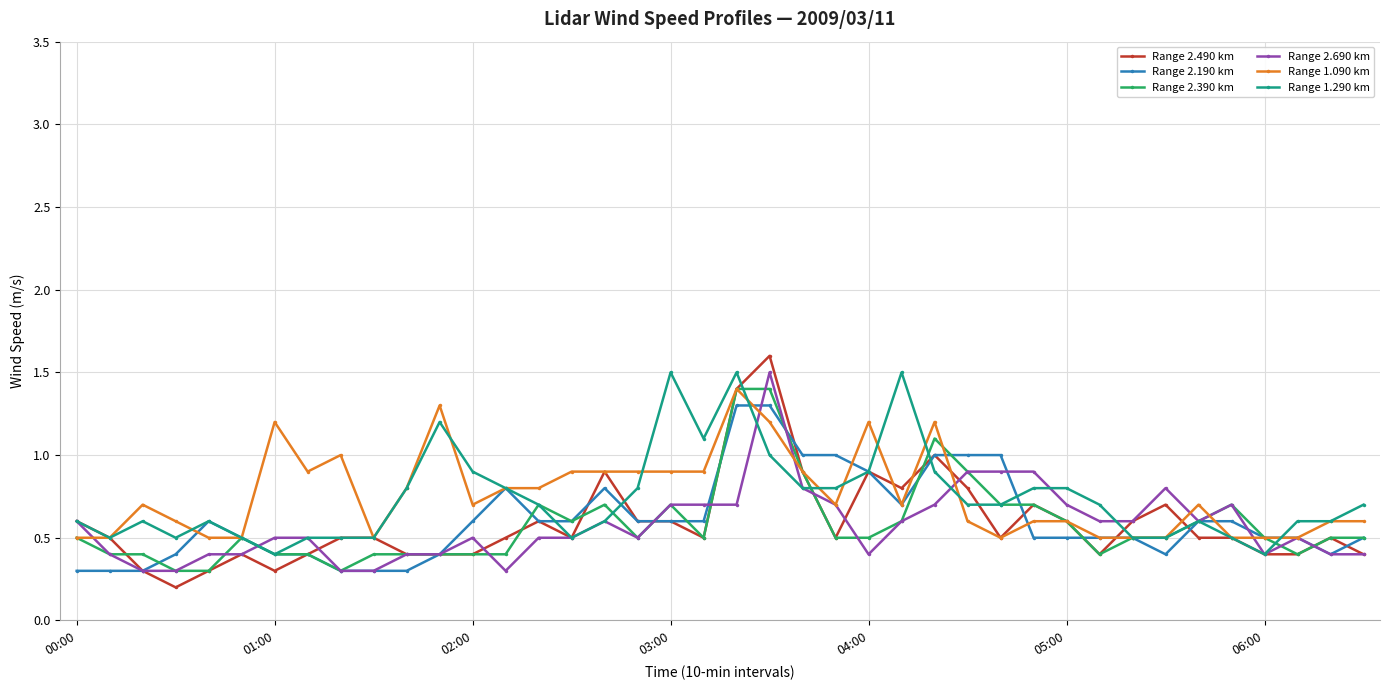

Which series has the largest range (max minus min)?

Range 2.490 km